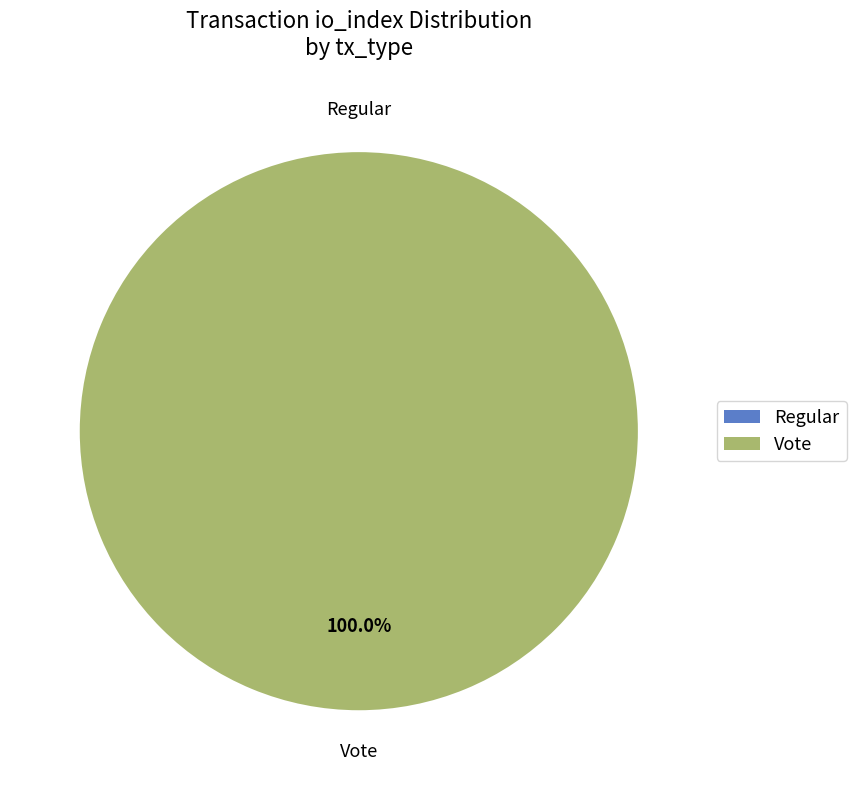

What percentage do Regular (io_index=0) and Vote (io_index=2) together represent?

100.0%